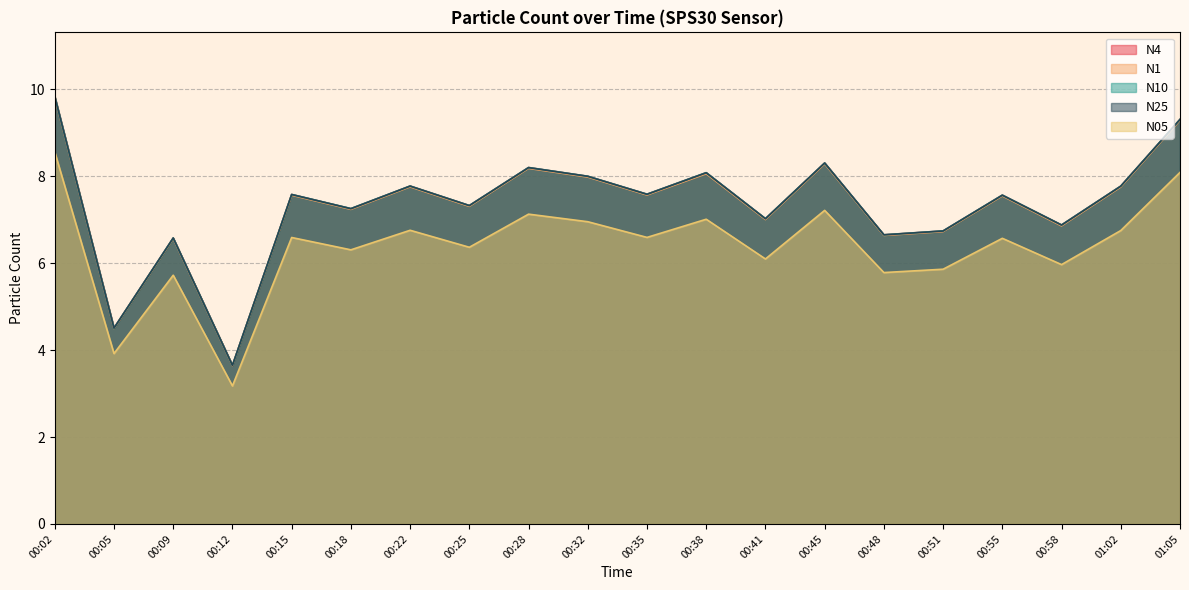

Where is the first local maximum for N1?

00:09